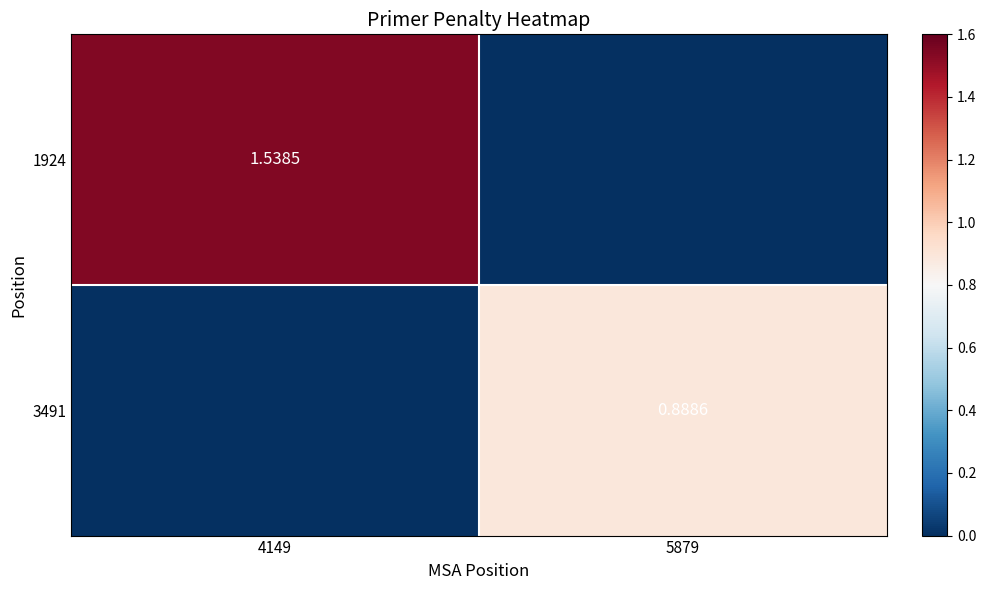

Which series has the largest total across all categories?

1924